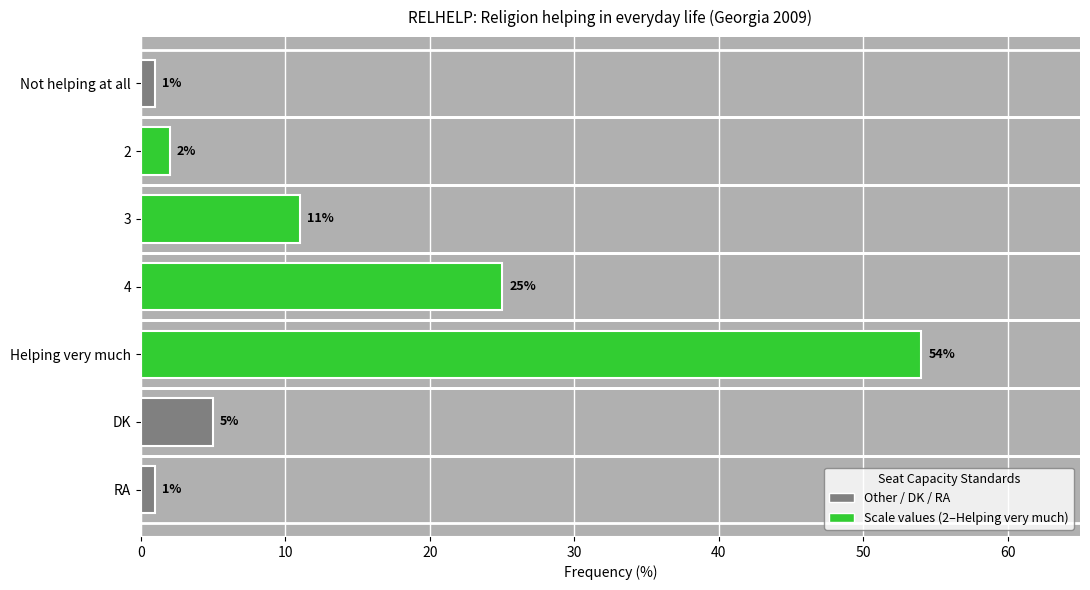

What is the label of the 3rd bar from the top?

3